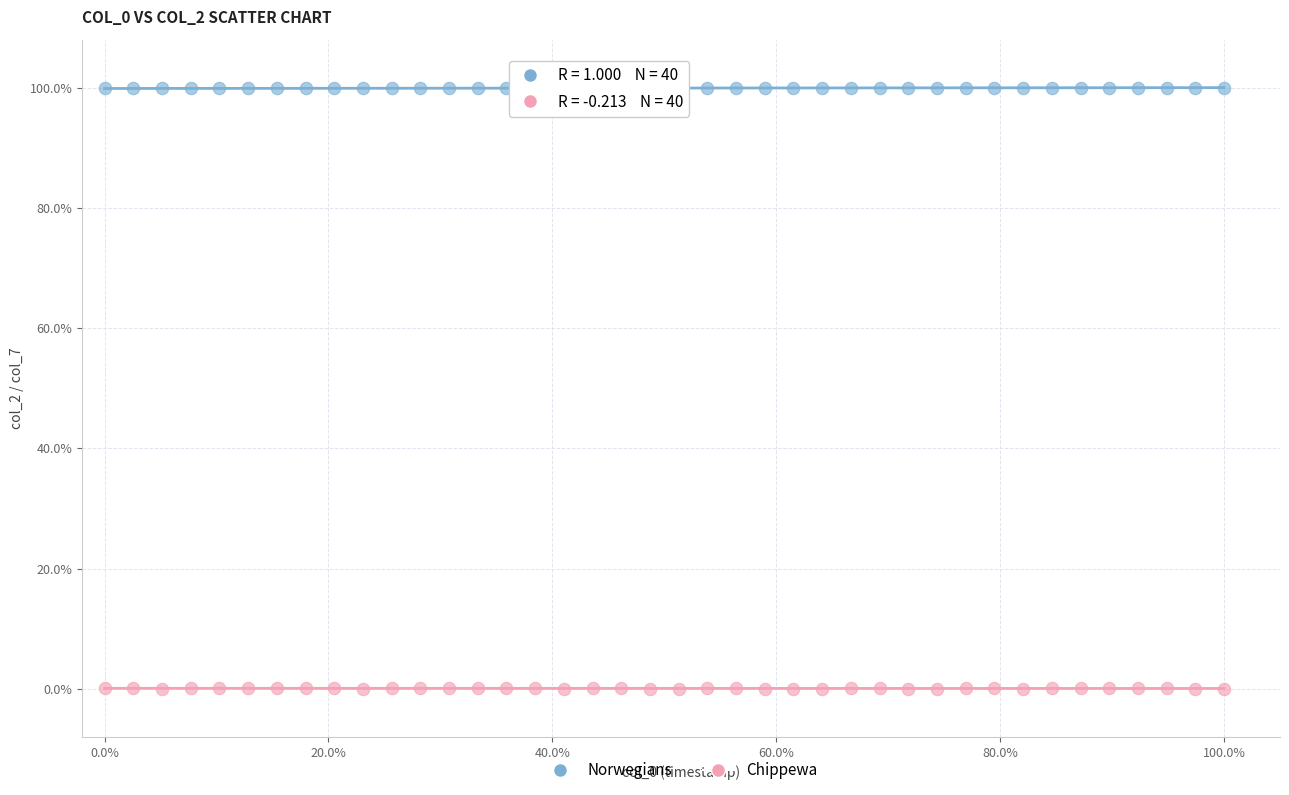

Which series reaches the minimum Y coordinate?

Chippewa